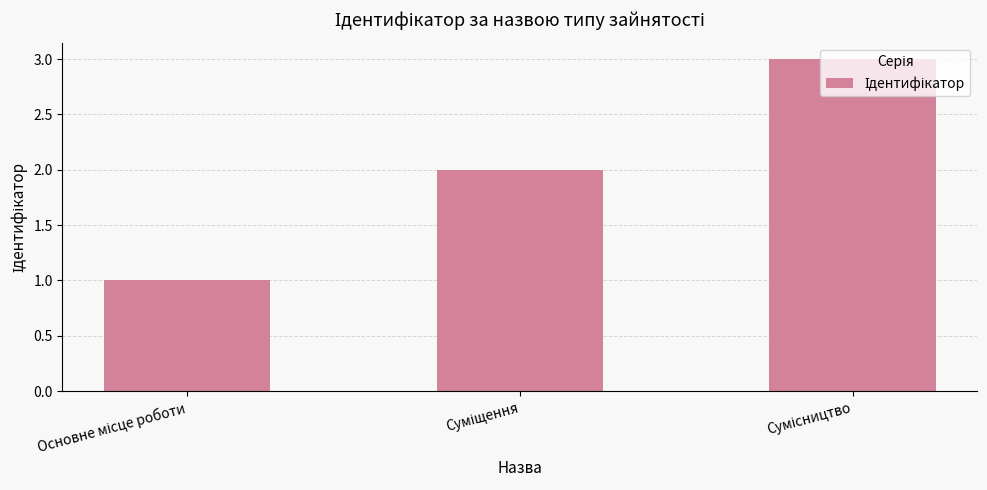

How many bars are there in total?

3